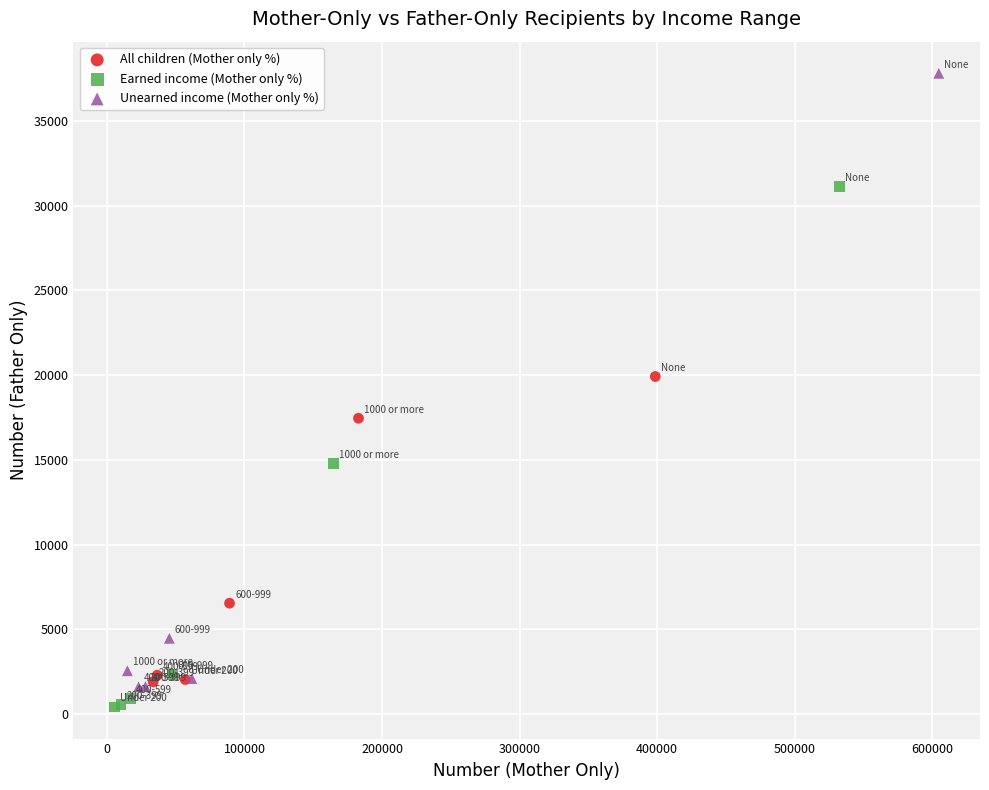

Which series has the widest spread of Y values?

Unearned income (Mother only %)